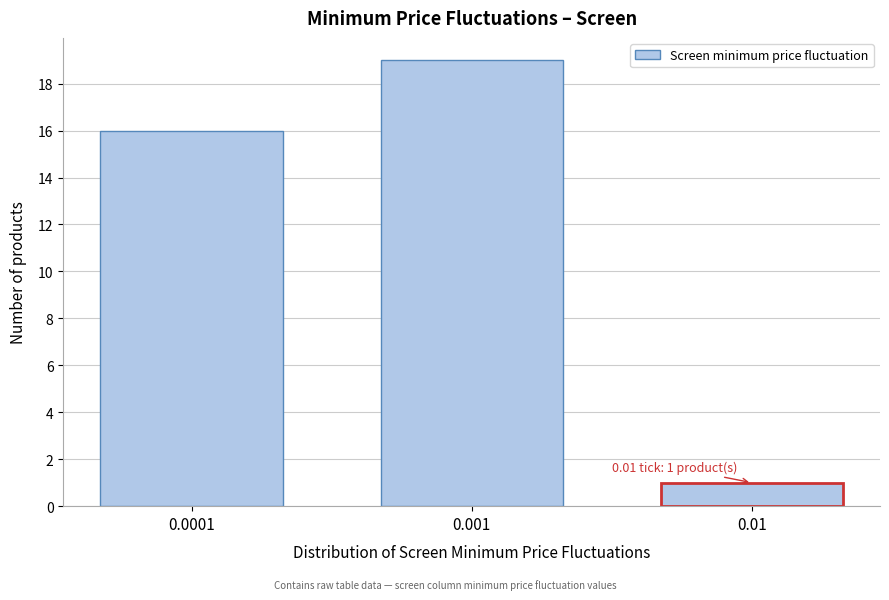

Reading left to right, transcribe all the data shown in this chart.

0.0001=16	0.001=19	0.01=1